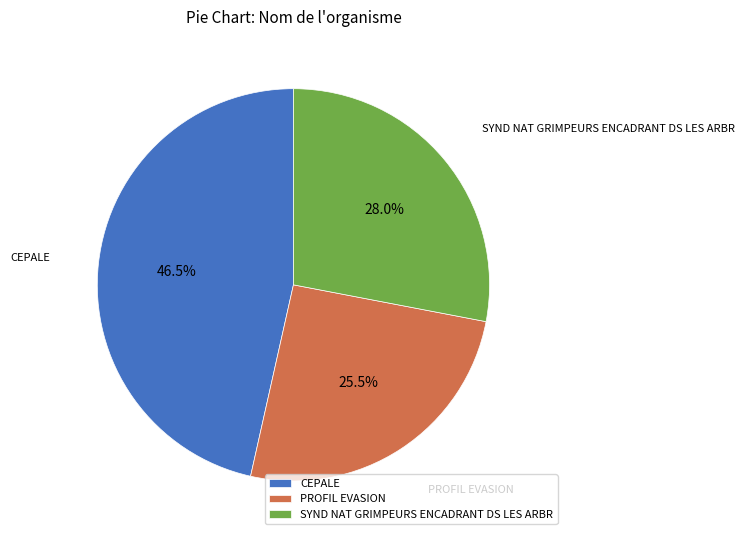

Is it true that SYND NAT GRIMPEURS ENCADRANT DS LES ARBR is 35% of the pie?

False